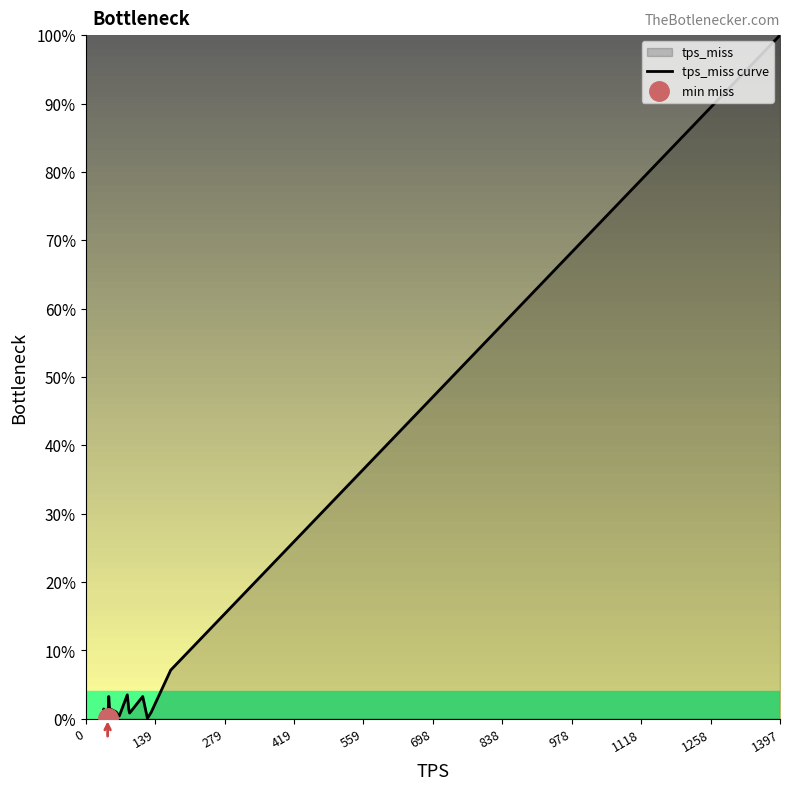

Reading left to right, what are all the values shown in this chart?

0.3	1.4	1.0	0.7	0.0	0.2	3.2	0.8	0.8	1.4	1.0	0.4	3.5	1.3	0.8	3.2	0.1	0.9	7.1	100.0